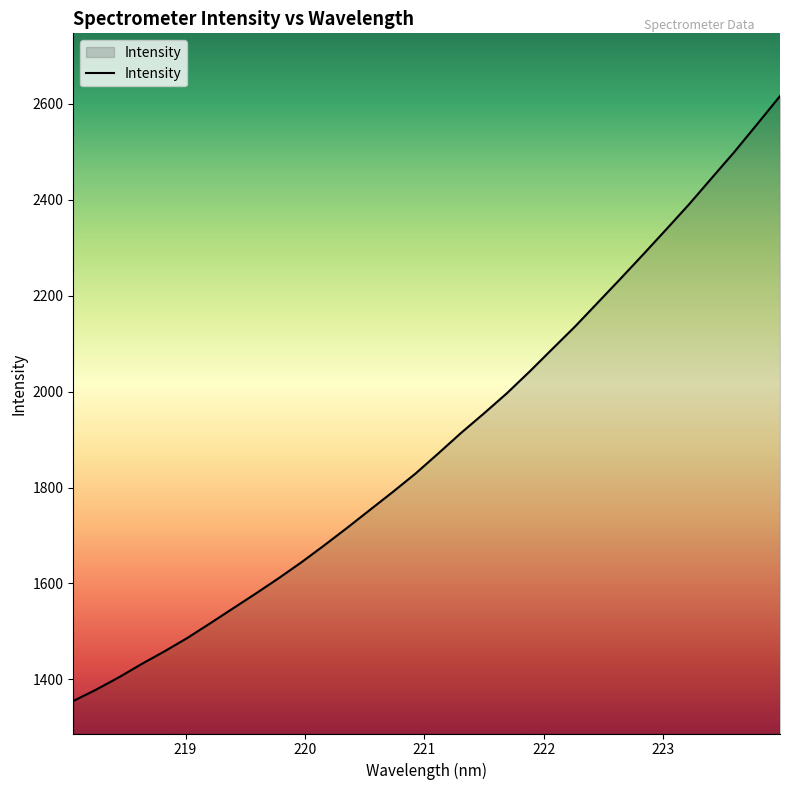

How many values are below 1871?

16